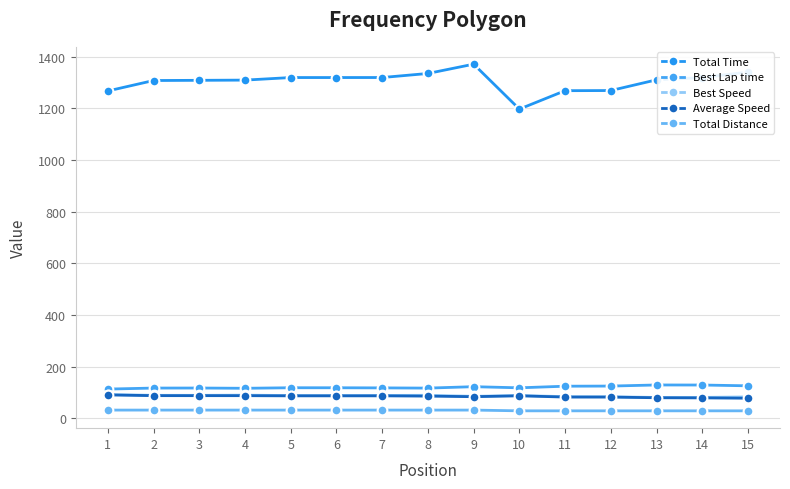

What is the difference between the maximum and minimum values in the Best Lap time series?

15.9